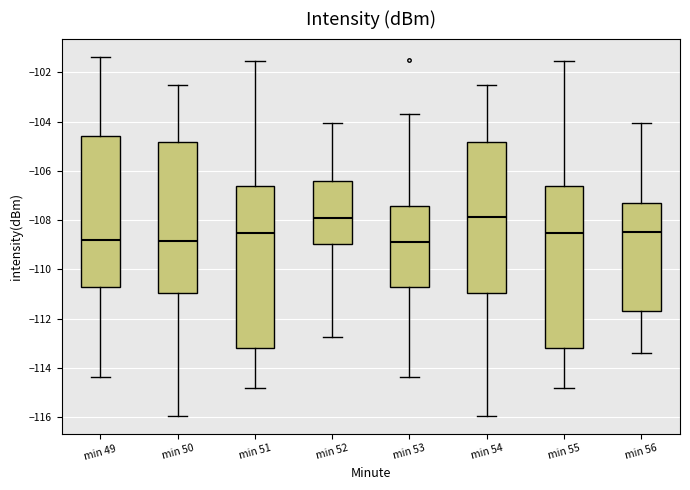

Reading left to right, transcribe this box plot: for each box, give where its median line is, the range the box spans, and where its two whiskers end, as read against the y-axis. The values are not printed on the chart, so give them approximately, as read against the axis.

min 49: median -108.8, box -110.8 to -104.6, whiskers -114.4 to -101.4
min 50: median -108.8, box -111.0 to -104.8, whiskers -116.0 to -102.4
min 51: median -108.6, box -113.2 to -106.6, whiskers -114.8 to -101.6
min 52: median -108.0, box -109.0 to -106.4, whiskers -112.8 to -104.0
min 53: median -108.8, box -110.8 to -107.4, whiskers -114.4 to -103.8
min 54: median -107.8, box -111.0 to -104.8, whiskers -116.0 to -102.4
min 55: median -108.6, box -113.2 to -106.6, whiskers -114.8 to -101.6
min 56: median -108.4, box -111.6 to -107.2, whiskers -113.4 to -104.0